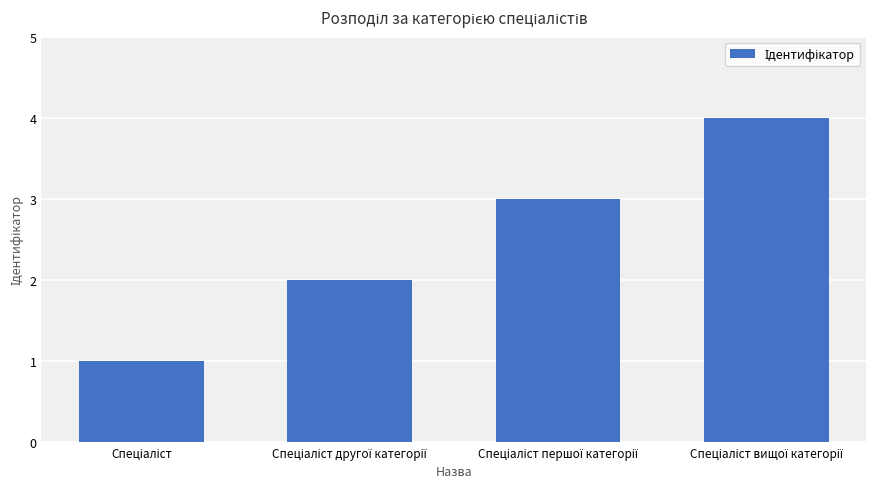

How many data points does each series have?

4